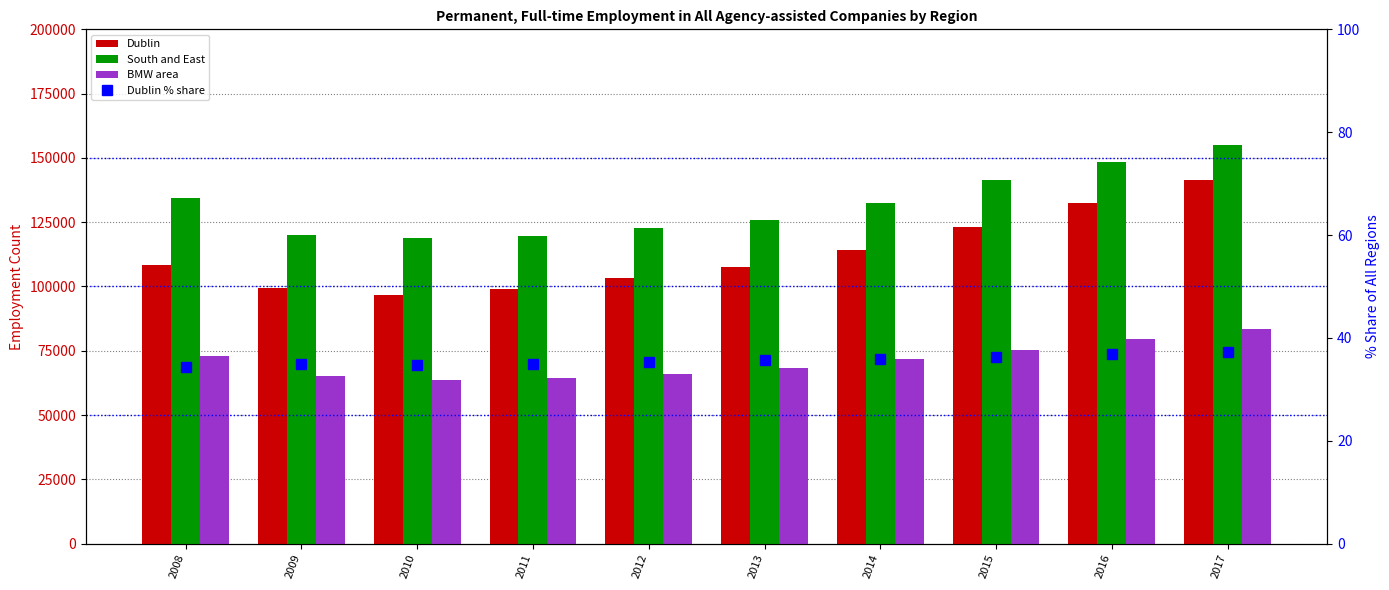

What is the total value across all series at 2009?

284853.0